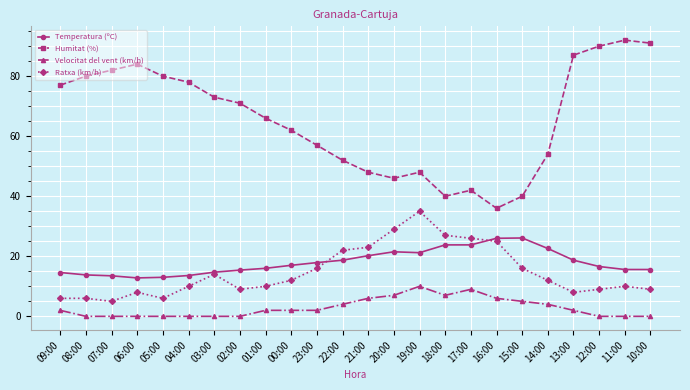

True or false: Temperatura (ºC) has a value of 15.6 at 10:00.

True